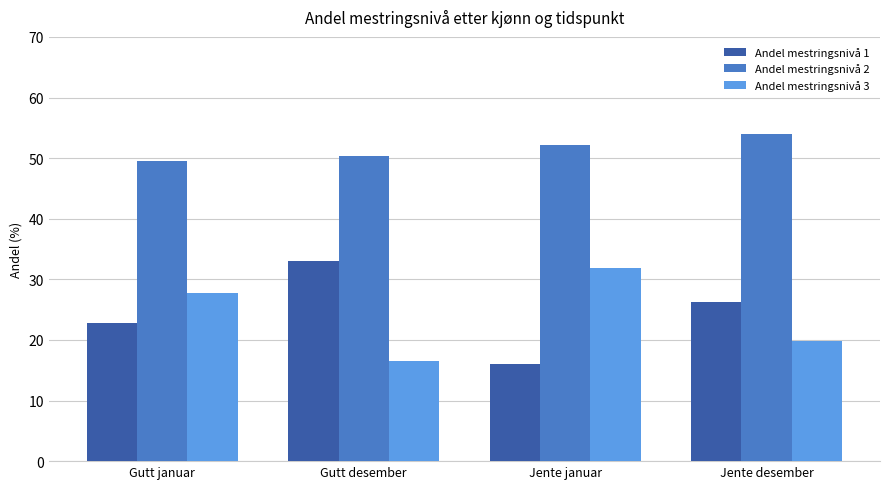

What is the approximate value of Andel mestringsnivå 2 at Gutt januar?

49.5